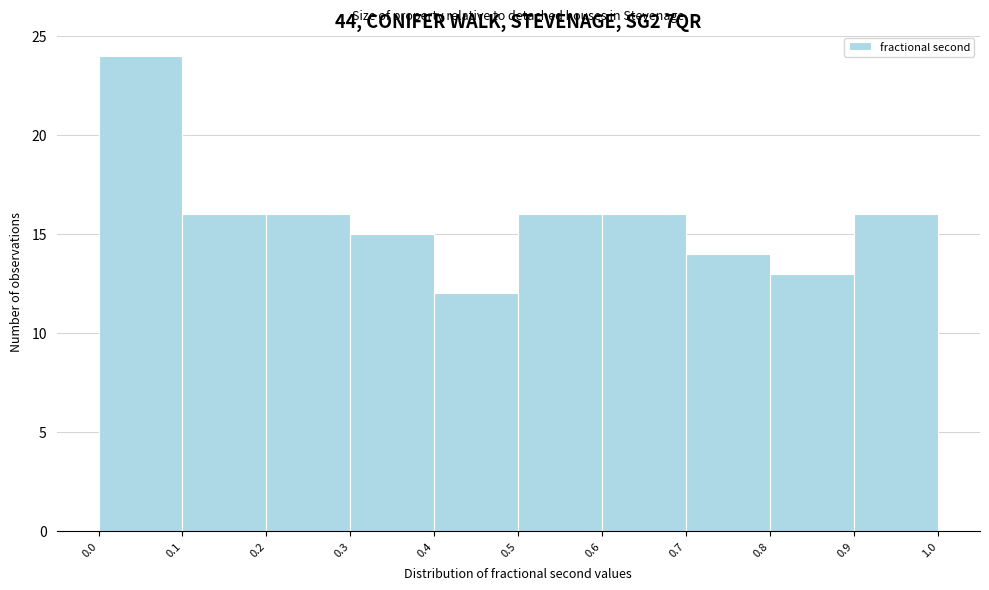

Which range on the x-axis has the tallest bar?

0.0 to 0.1